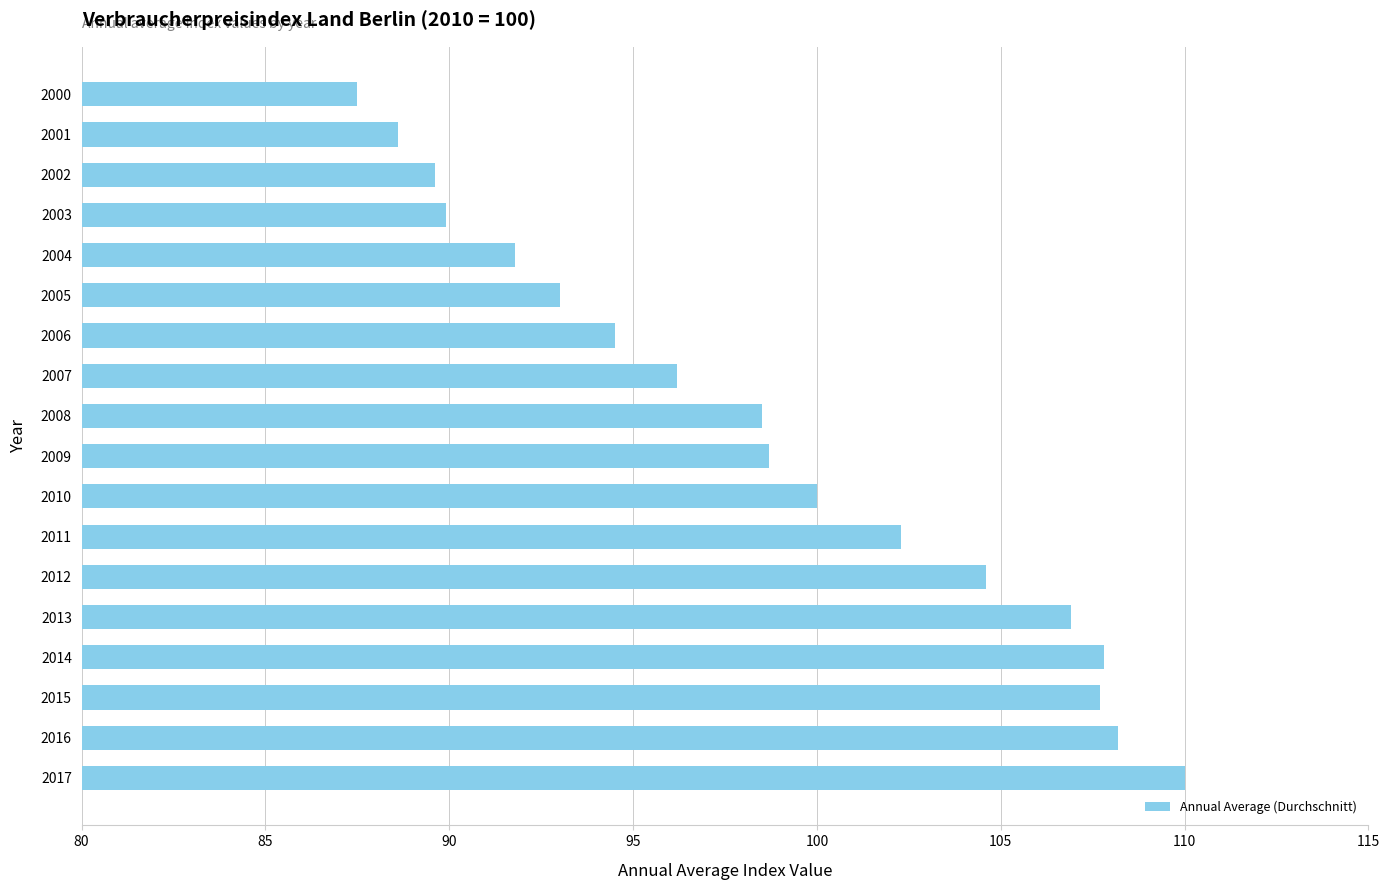

What is the minimum value shown in the chart?

87.5